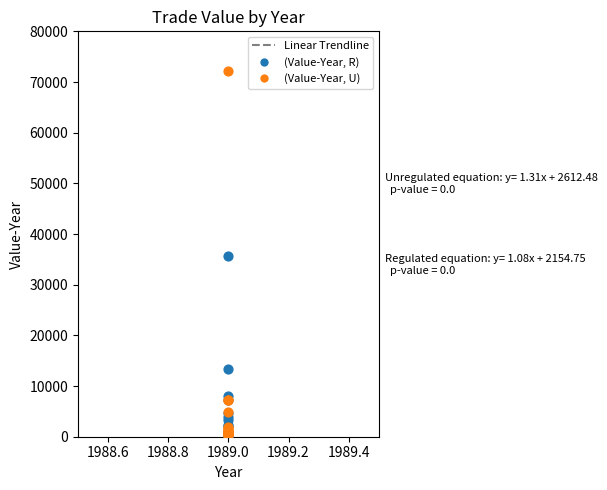

In the (Value-Year, R) series, what Y value is closest to 17898?

13388